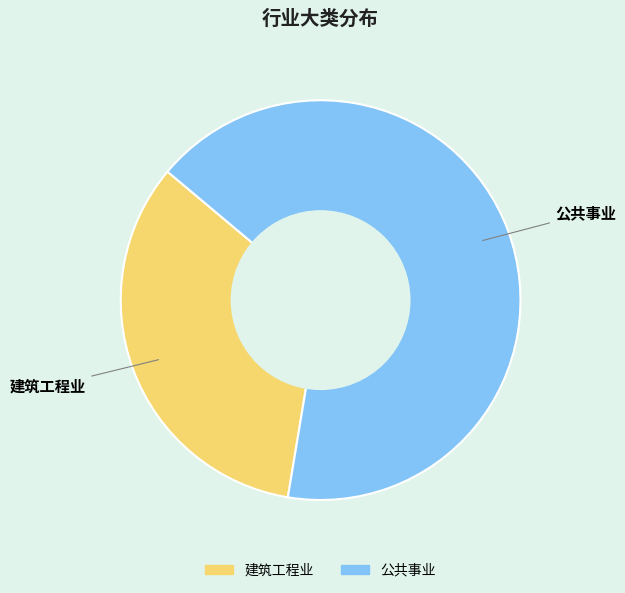

Between 建筑工程业 and 公共事业, which is larger?

公共事业